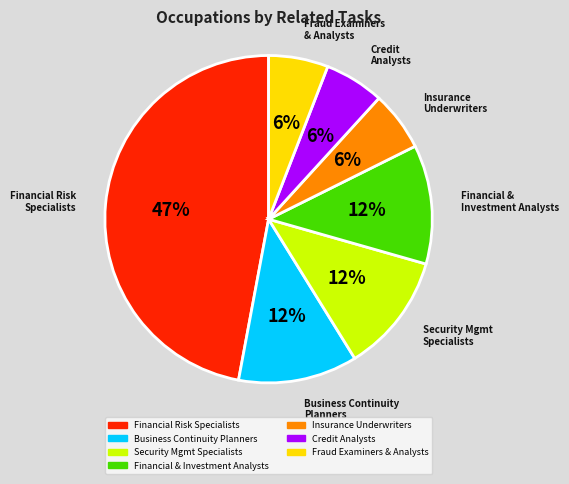

Does any single category account for the majority?

No